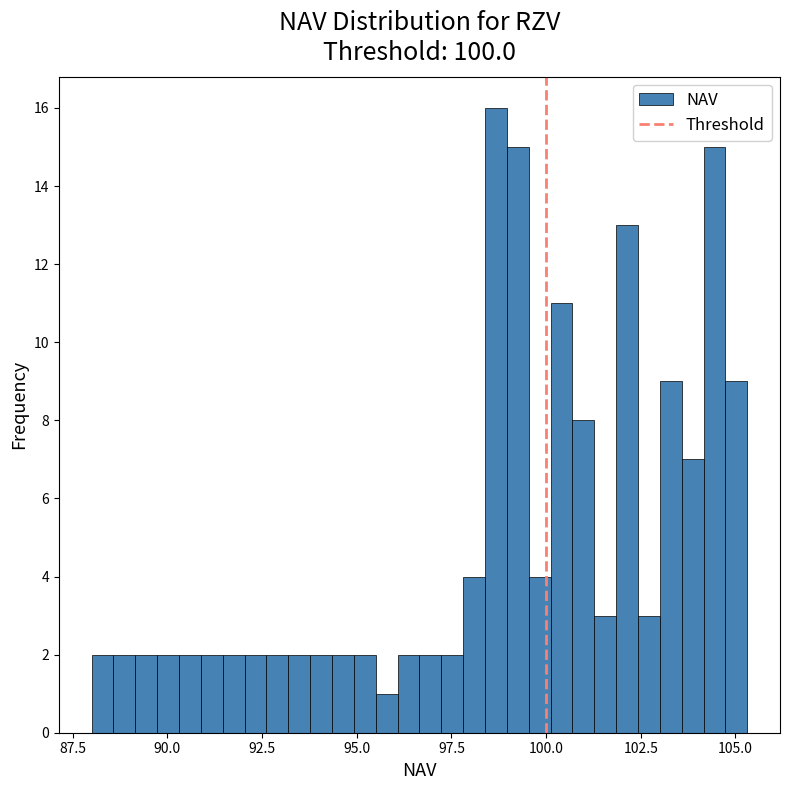

Read against the x-axis, roughly where is the centre of the tallest bar?

98.5